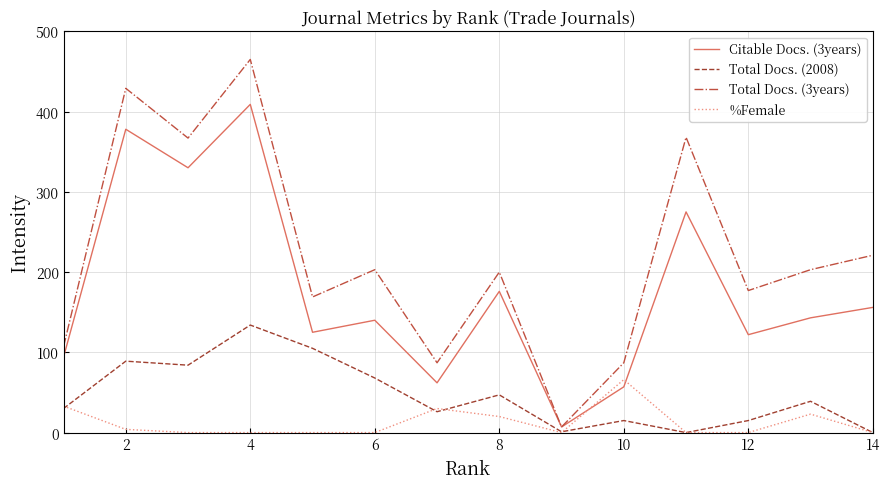

Rank the series by their maximum value, from lowest to highest.

%Female, Total Docs. (2008), Citable Docs. (3years), Total Docs. (3years)